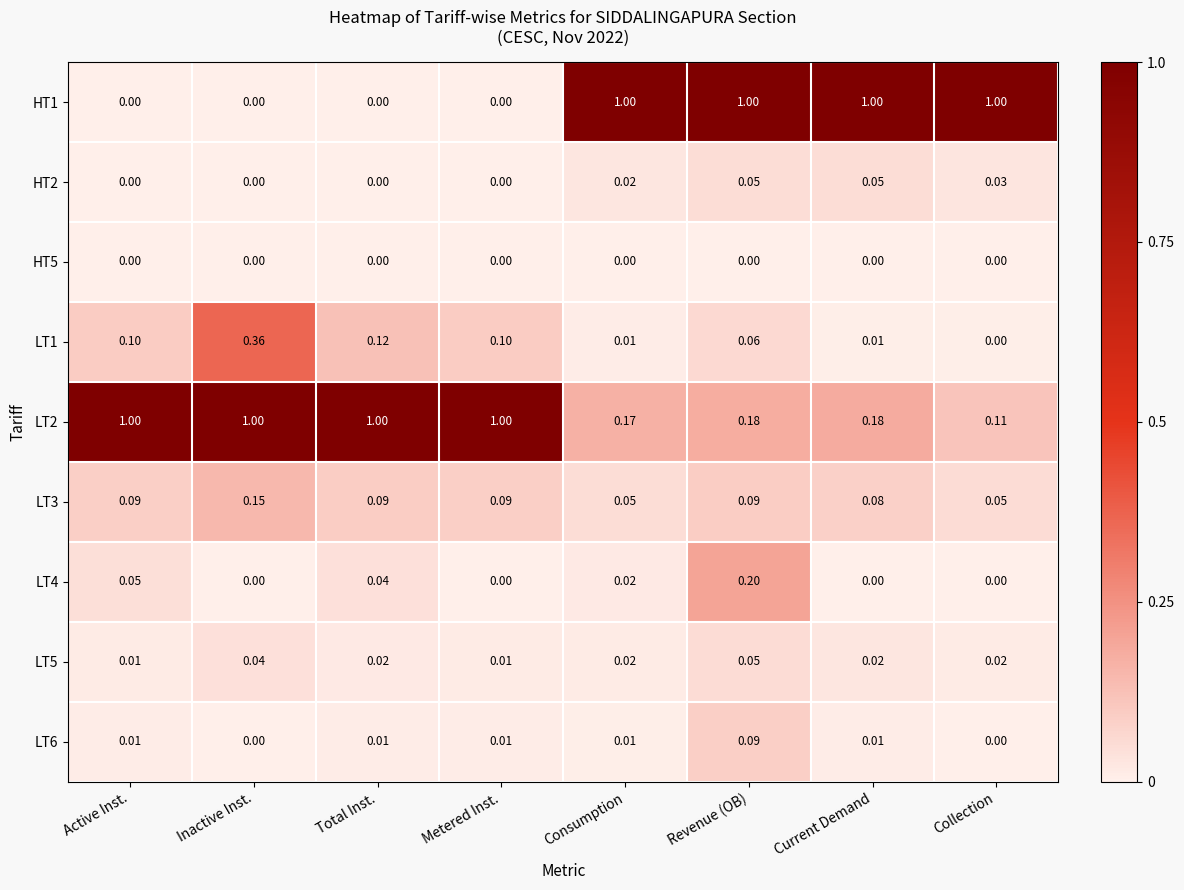

What is the greatest value displayed?

1.0